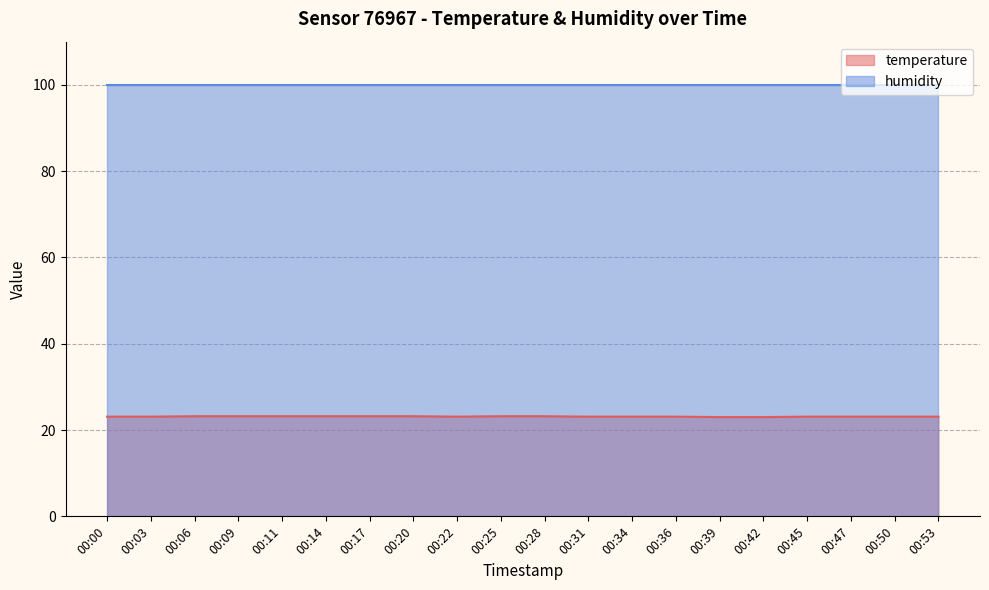

How many data points does each series have?

20